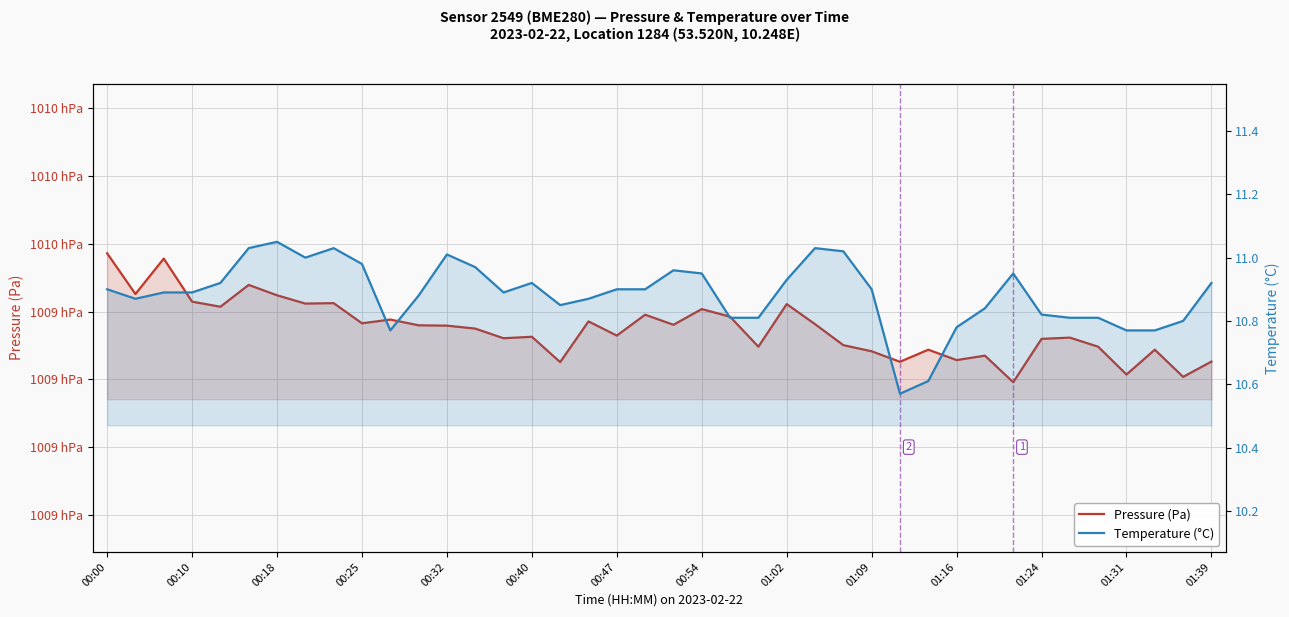

How many lines are shown in the chart?

2